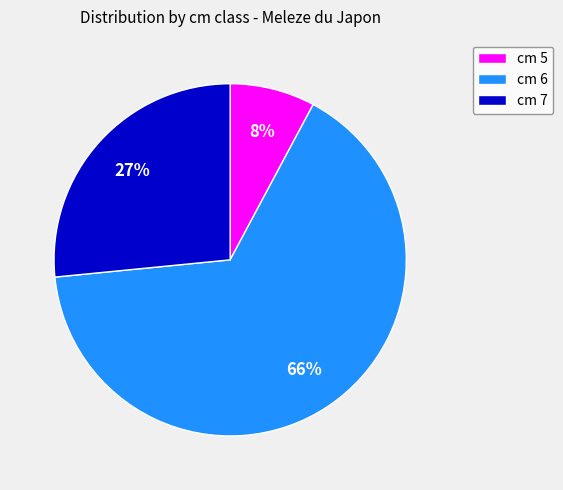

To the nearest percent, what portion does cm 7 represent?

27%